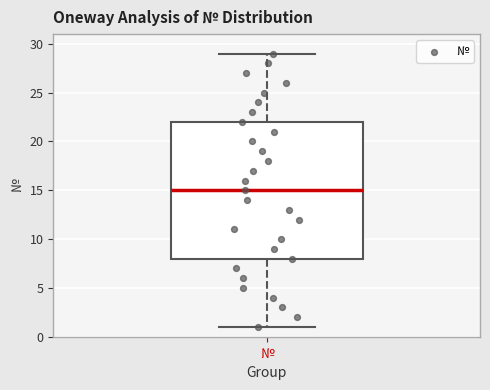

Transcribe this box plot: give where the median line is, the range the box spans, and where the two whiskers end, as read against the y-axis. The values are not printed on the chart, so give them approximately, as read against the axis.

median 15, box 8 to 22, whiskers 1 to 29